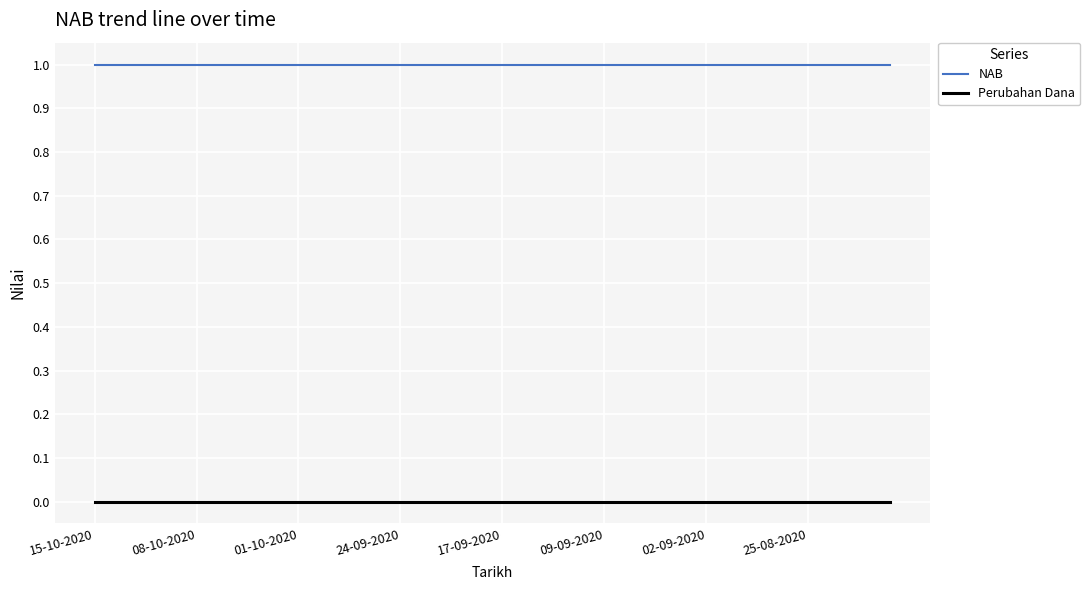

Reading left to right, list all the values displayed in this chart.

NAB: 1	1	1	1	1	1	1	1	1	1	1	1	1	1	1	1	1	1	1	1	1	1	1	1	1	1	1	1	1	1	1	1	1	1	1	1	1	1	1	1
Perubahan Dana: 0	0	0	0	0	0	0	0	0	0	0	0	0	0	0	0	0	0	0	0	0	0	0	0	0	0	0	0	0	0	0	0	0	0	0	0	0	0	0	0